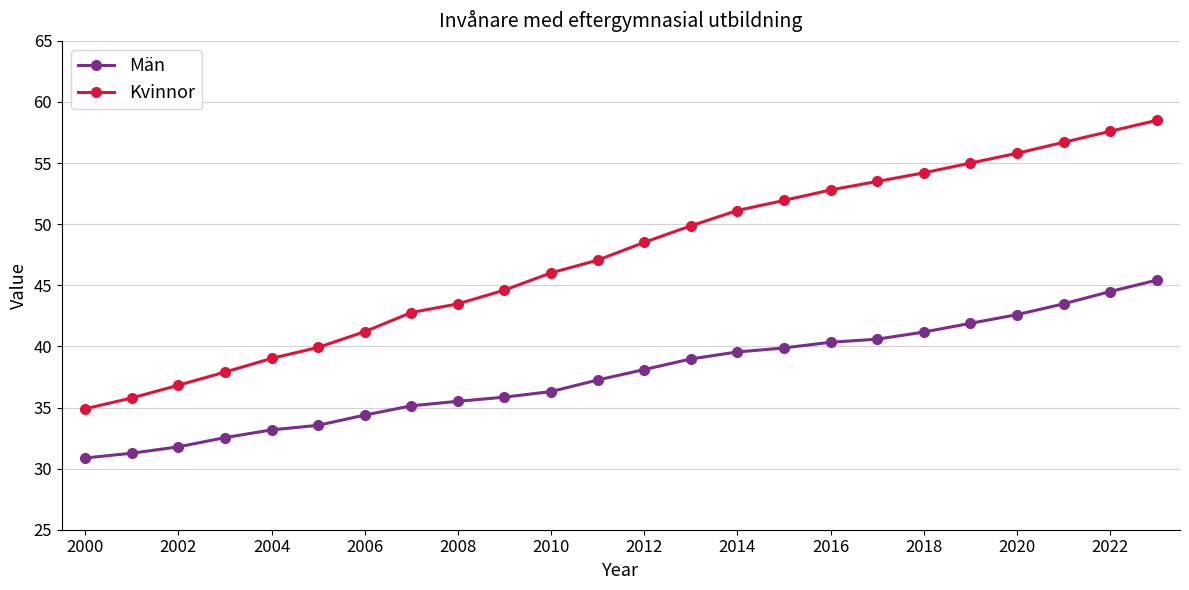

What is the value of the Kvinnor point at the 1st from the left?

34.9